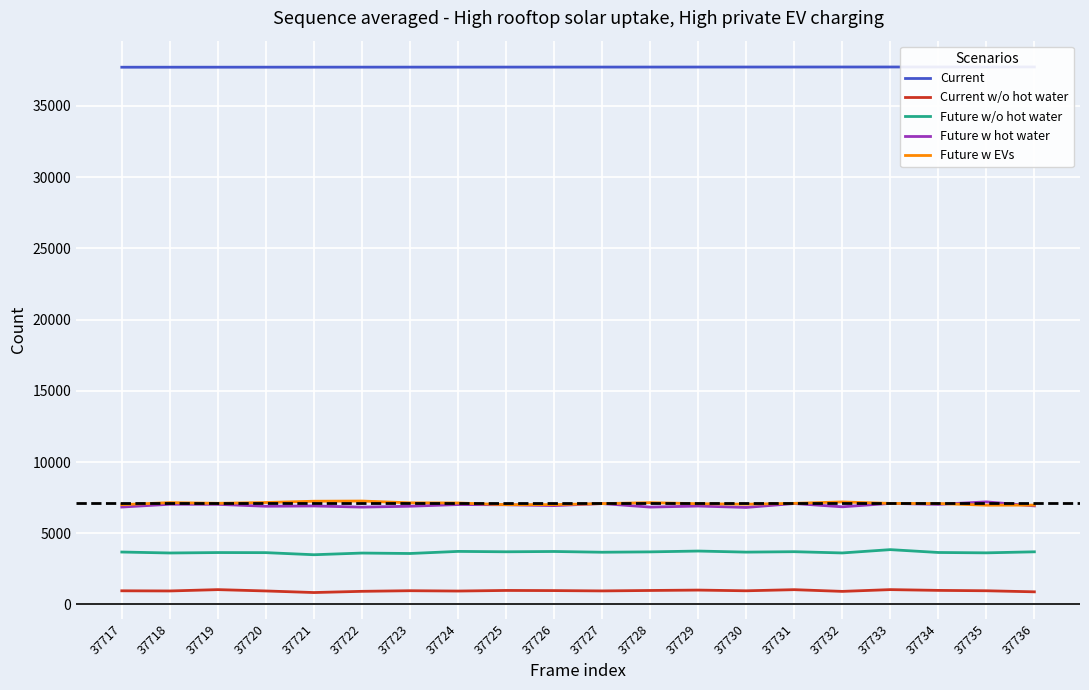

What is the difference between the Future w hot water values at 37727 and 37725?

83